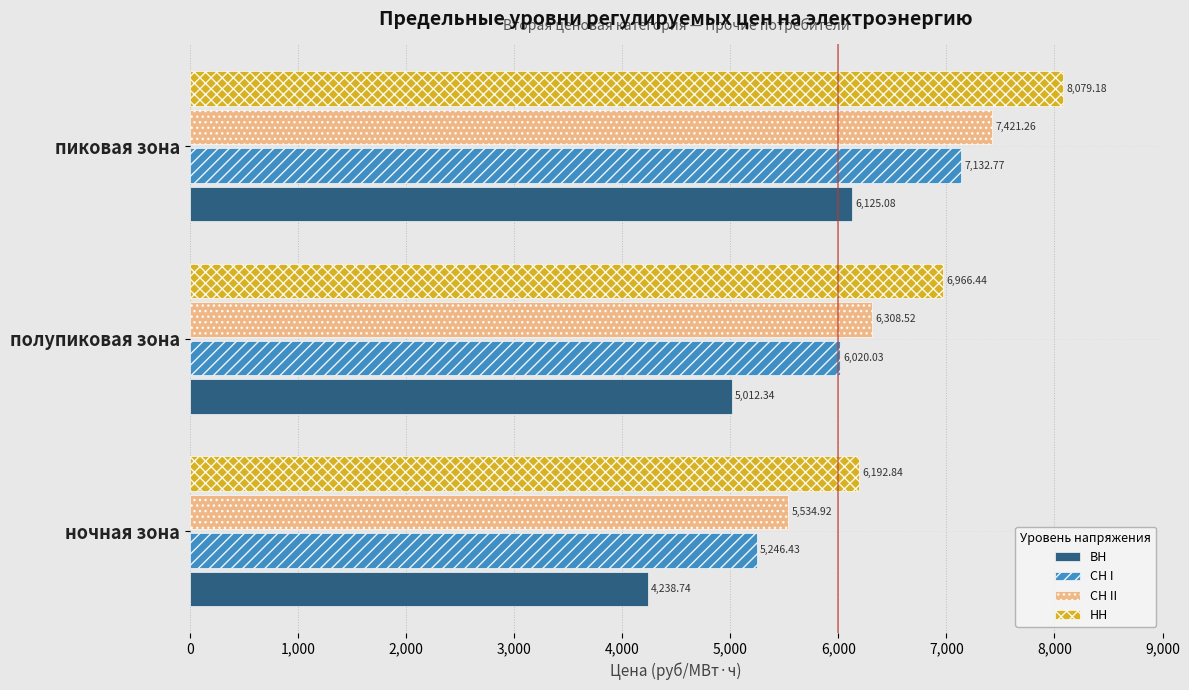

What is the difference between the highest and lowest values at ночная зона?

1954.1